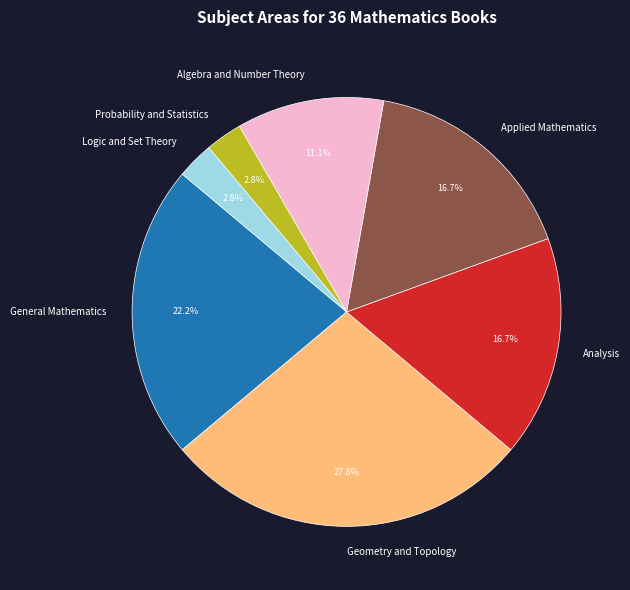

Count the number of slices in the pie.

7